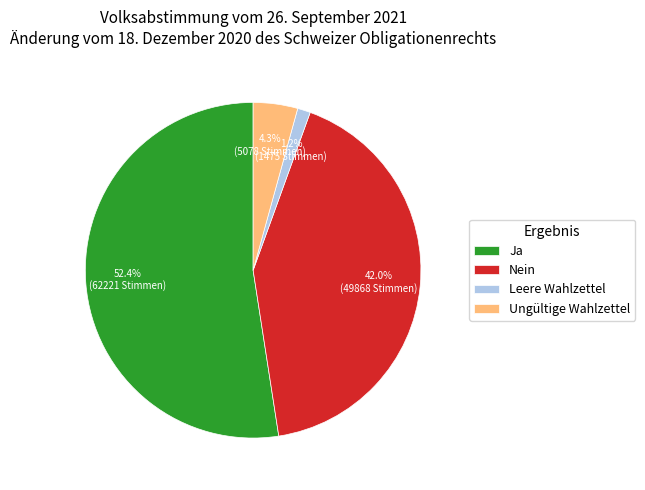

Which has a higher value, Nein or Leere Wahlzettel?

Nein